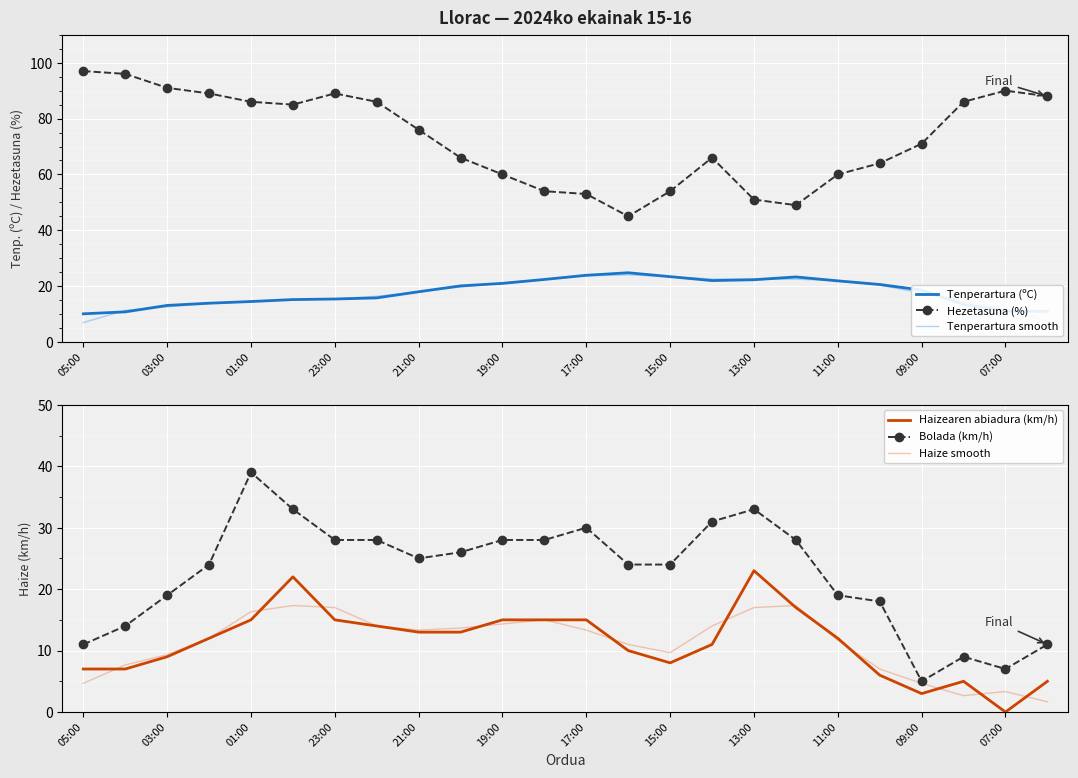

How many positive values does the Haizearen abiadura (km/h) series have?

23